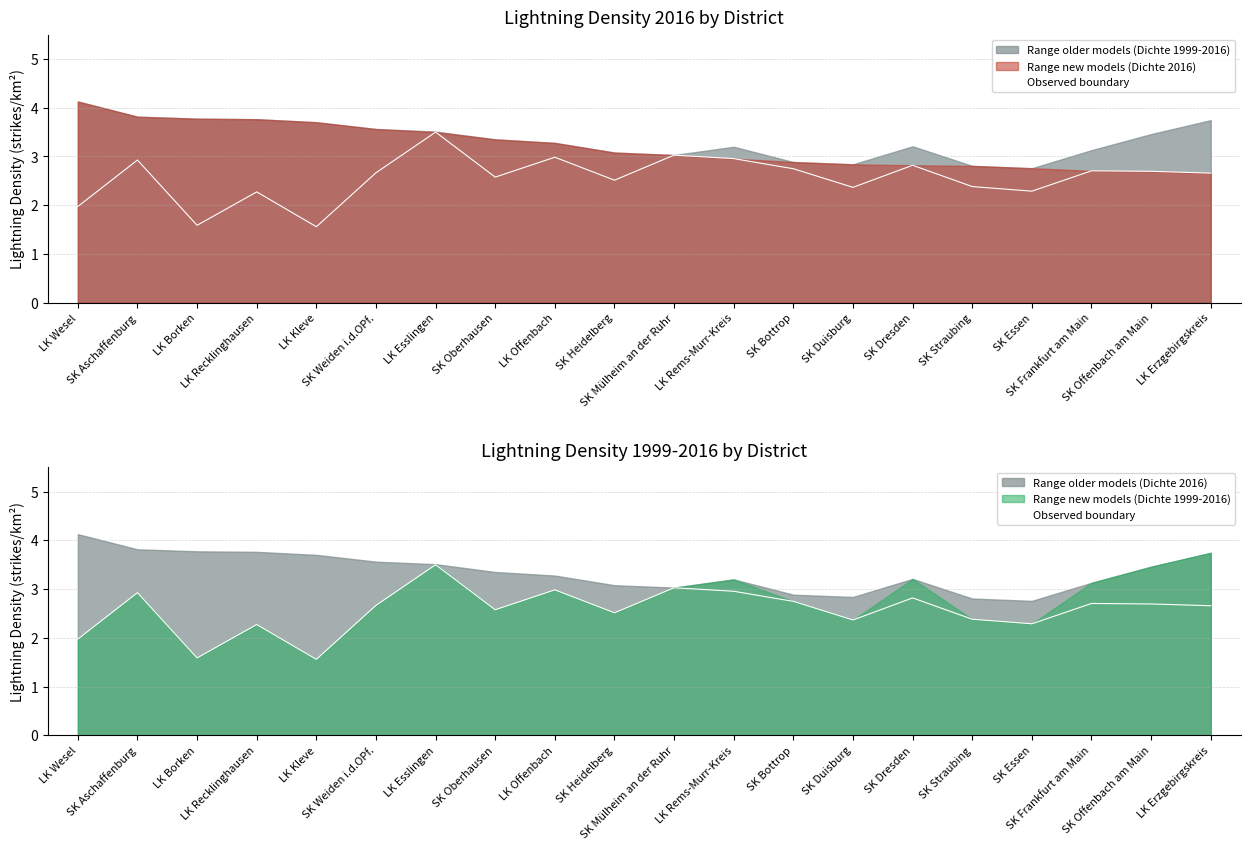

What is the sum of all values?

51.2